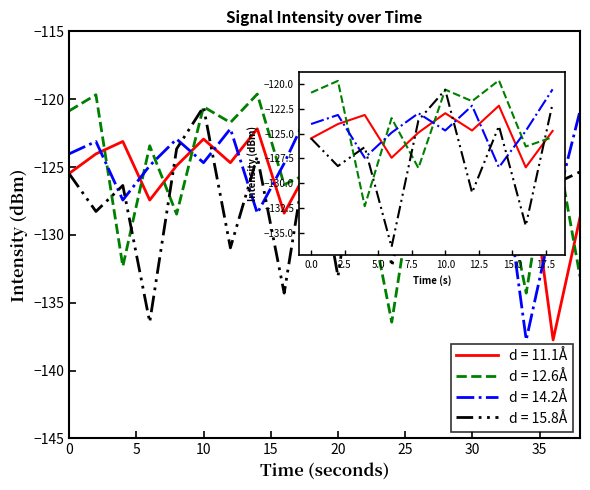

What is the minimum value shown in the chart?

-137.7